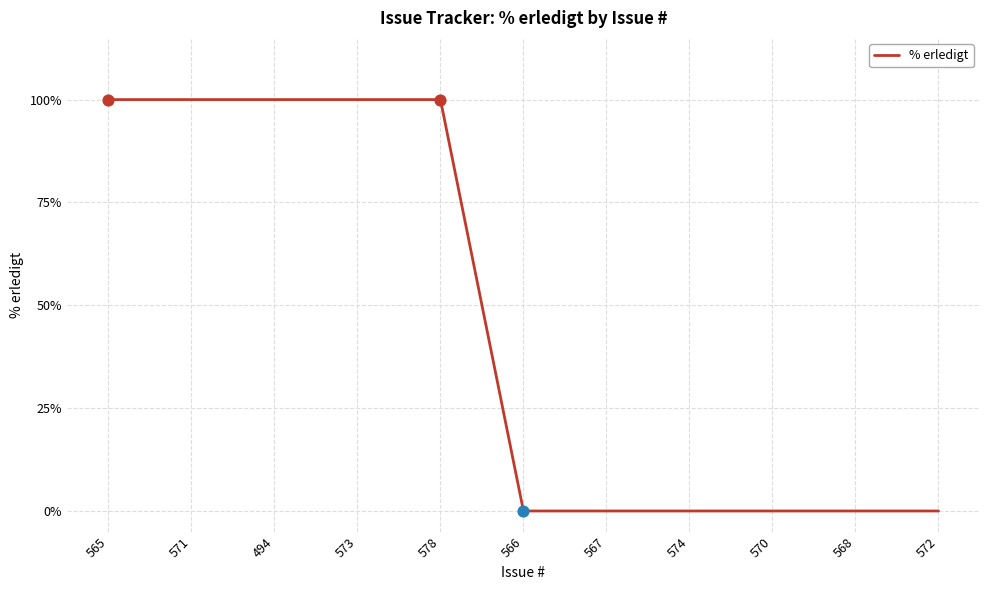

Which has a higher value, 566 or 494?

494